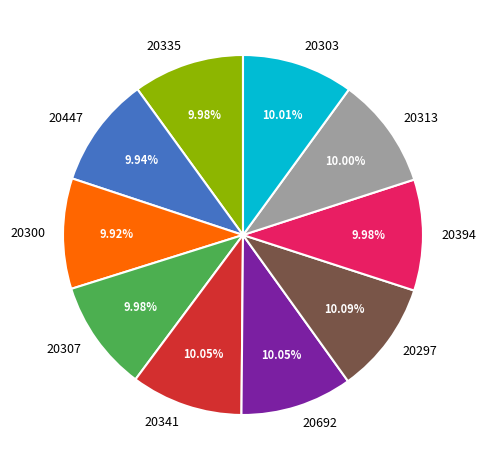

Count the number of slices in the pie.

10